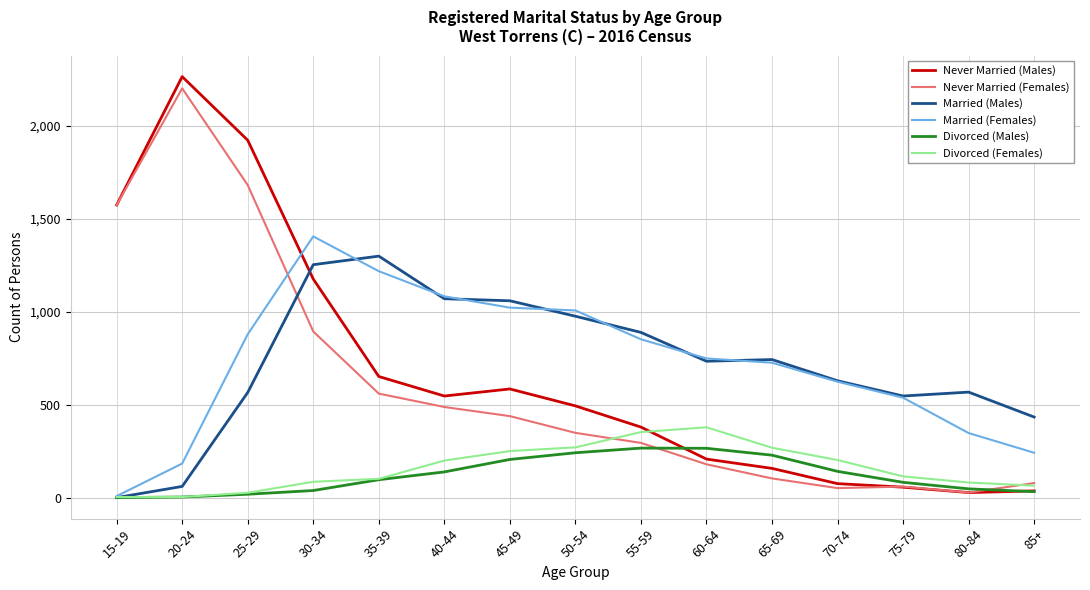

Which series changed the most between 50-54 and 80-84?

Married (Females)